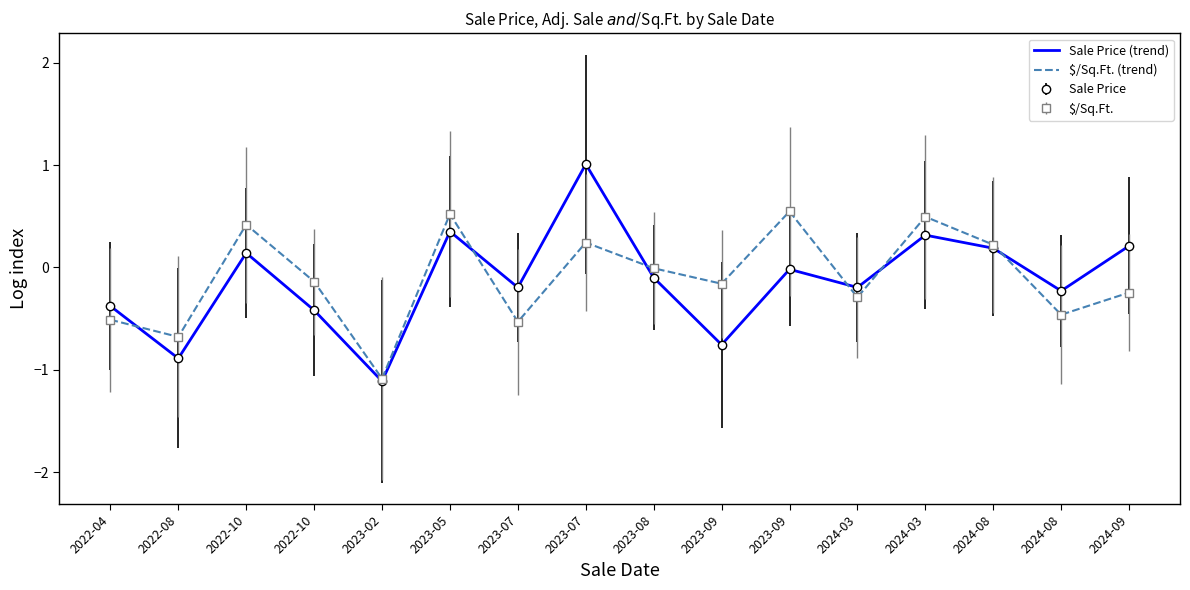

Count the number of categories in the chart.

16